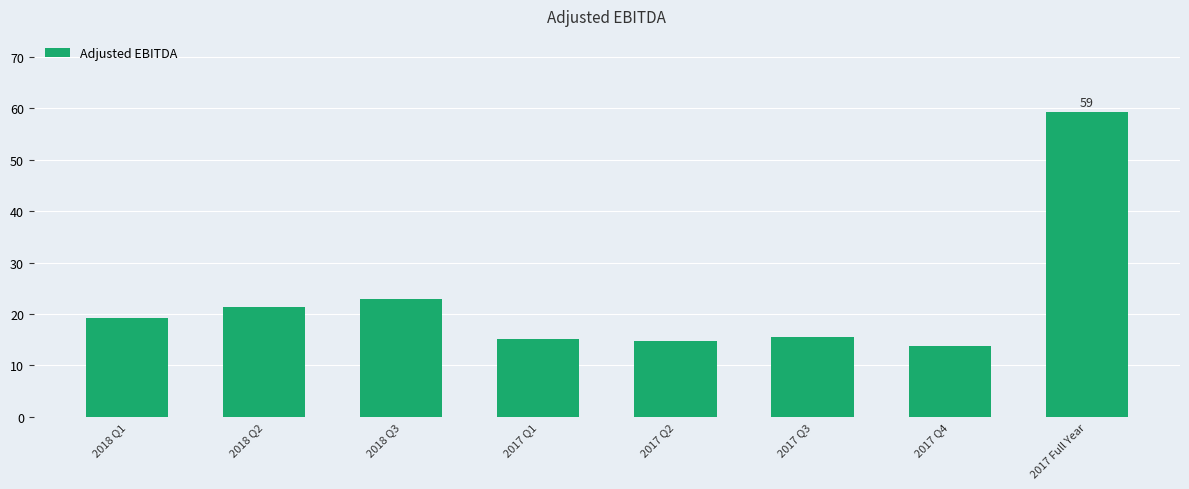

The chart shows a value of 11.5 at 2018 Q1. True or false?

False